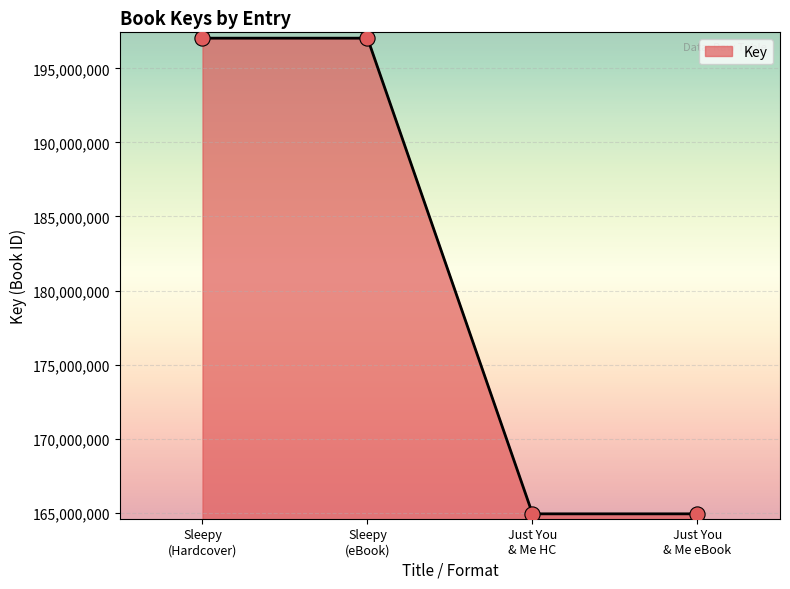

What is the difference between the second highest and minimum values?

32122387